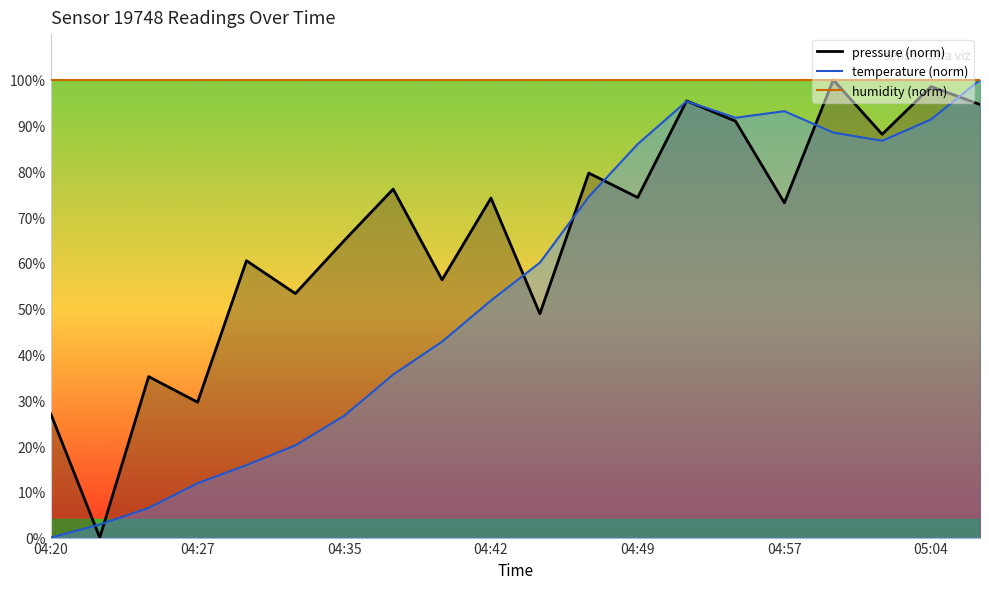

Rank the categories by pressure value from lowest to highest.

04:23, 04:20, 04:27, 04:25, 04:45, 04:32, 04:40, 04:30, 04:35, 04:57, 04:42, 04:49, 04:37, 04:47, 05:01, 04:54, 05:06, 04:52, 05:04, 04:59